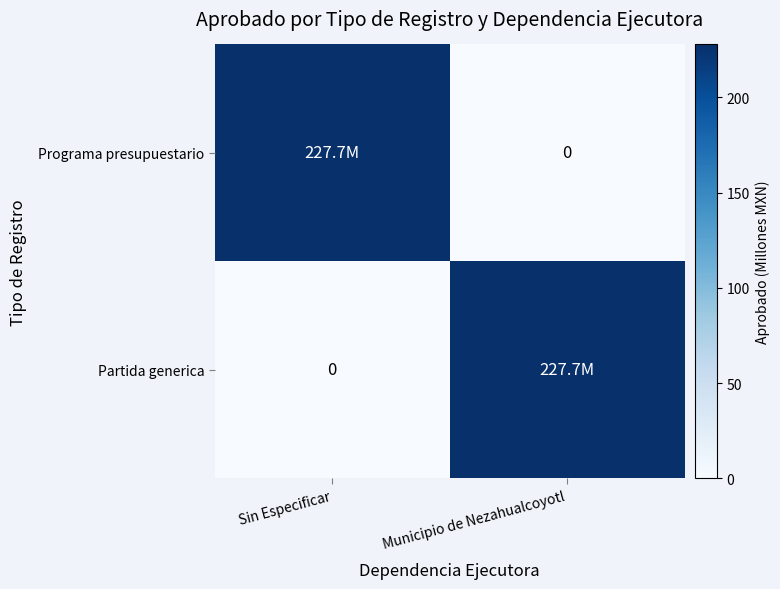

How many values in the Programa presupuestario series are below 227?

1